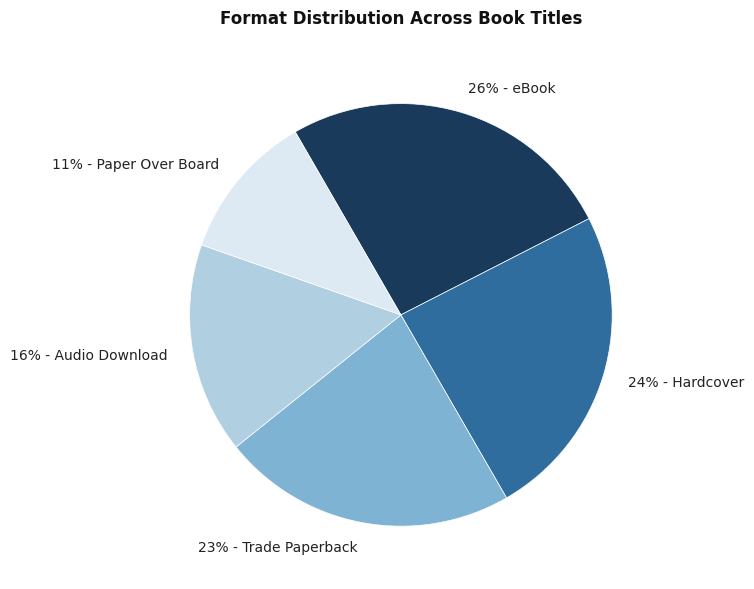

What percentage is the 16% - Audio Download slice, to the nearest percent?

16%